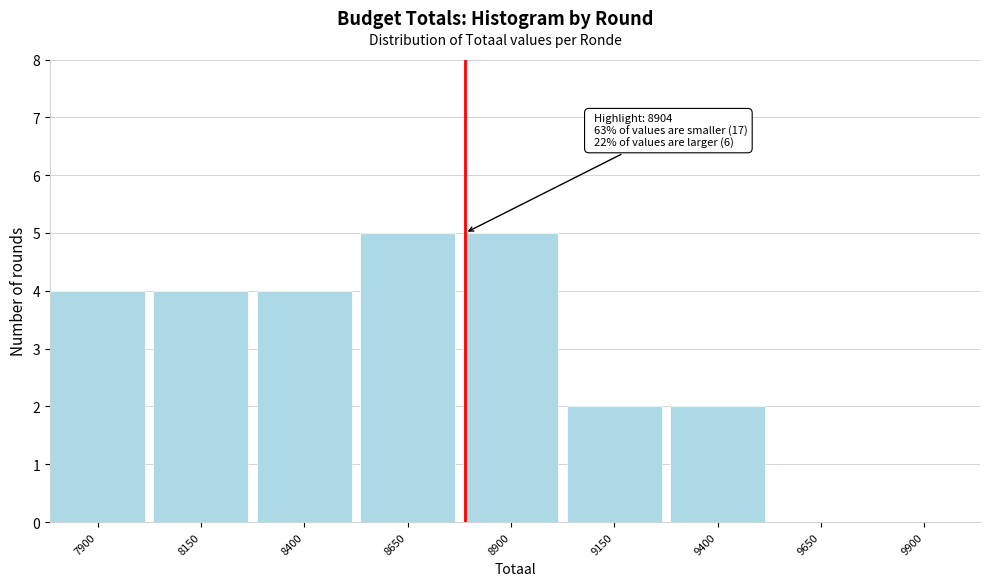

Reading right to left, list all the values displayed in this chart.

9900=0	9650=0	9400=2	9150=2	8900=5	8650=5	8400=4	8150=4	7900=4